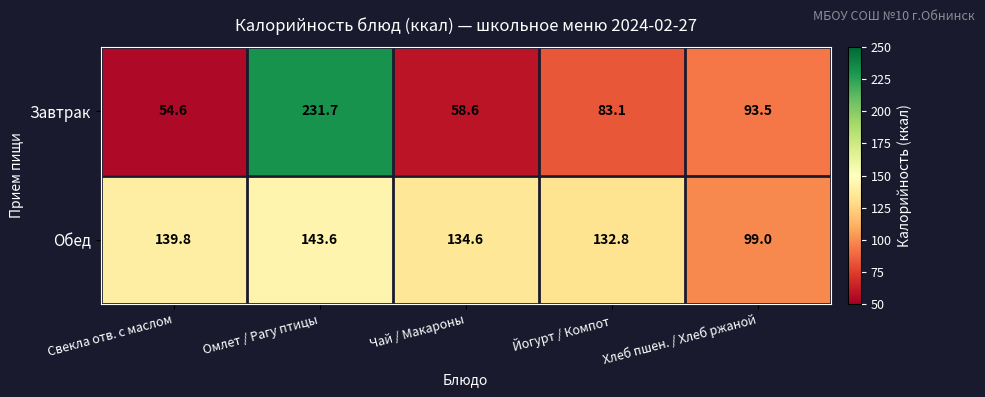

Where is Завтрак nearest to the value 143?

Хлеб пшен. / Хлеб ржаной